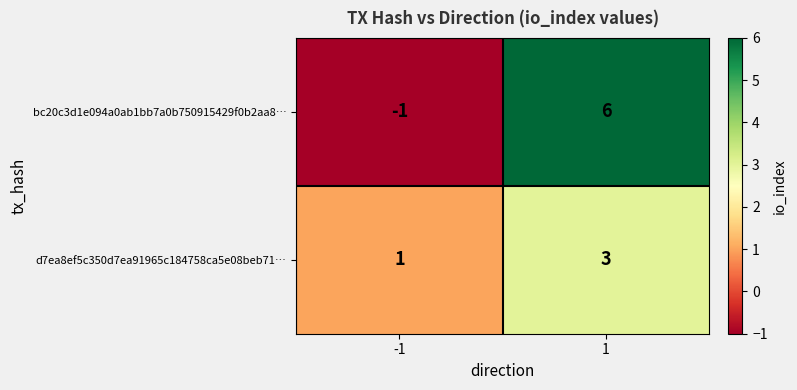

Is it true that bc20c3d1e094a0ab1bb7a0b750915429f0b2aa8… equals 11 at 1?

False